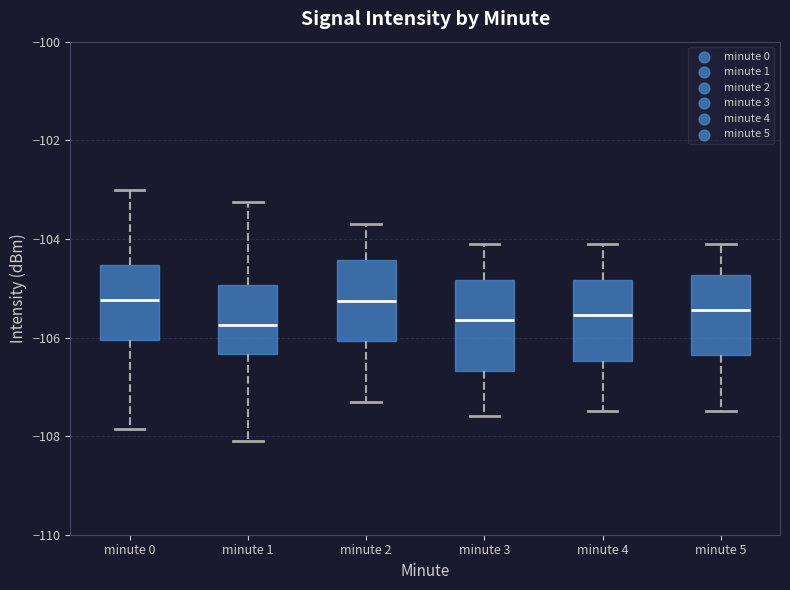

Reading left to right, transcribe this box plot: for each box, give where its median line is, the range the box spans, and where its two whiskers end, as read against the y-axis. The values are not printed on the chart, so give them approximately, as read against the axis.

minute 0: median -105.2, box -106.0 to -104.6, whiskers -107.8 to -103.0
minute 1: median -105.8, box -106.4 to -105.0, whiskers -108.0 to -103.2
minute 2: median -105.2, box -106.0 to -104.4, whiskers -107.2 to -103.6
minute 3: median -105.6, box -106.6 to -104.8, whiskers -107.6 to -104.0
minute 4: median -105.6, box -106.4 to -104.8, whiskers -107.4 to -104.0
minute 5: median -105.4, box -106.4 to -104.8, whiskers -107.4 to -104.0